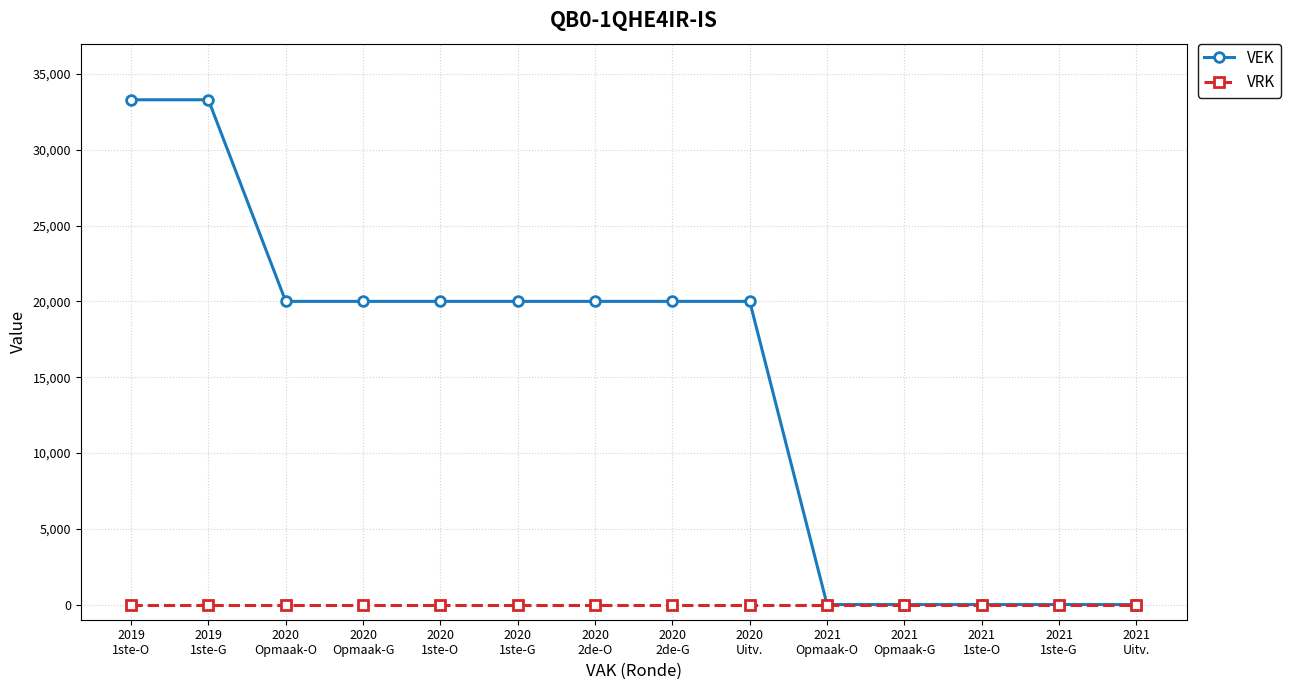

Is the value of VRK at 2020
Uitv. greater than the value of VEK at 2020
Opmaak-O?

No